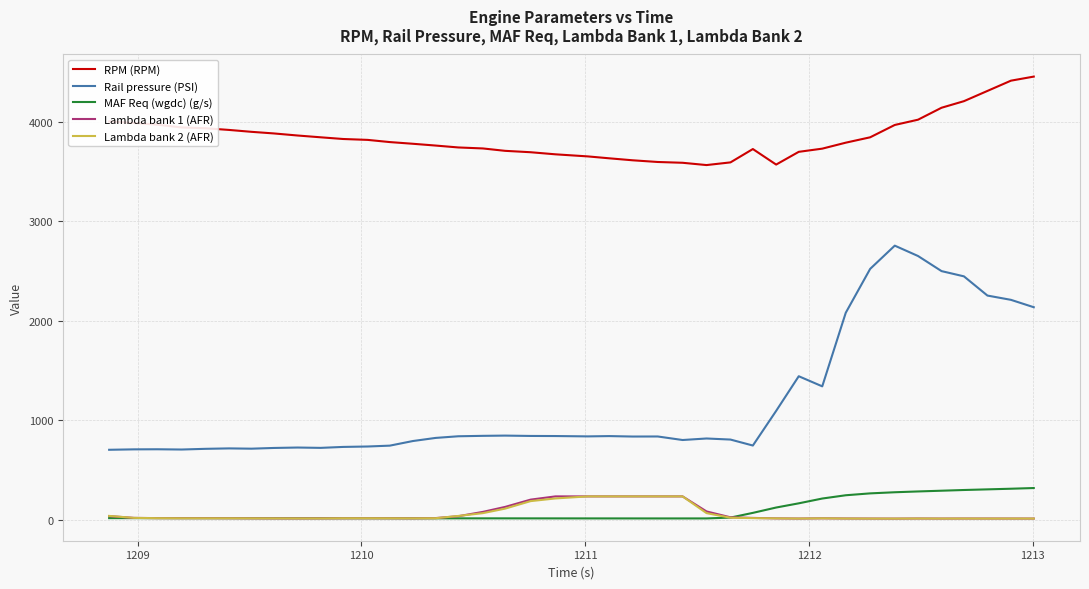

Which series has the largest total across all categories?

RPM (RPM)